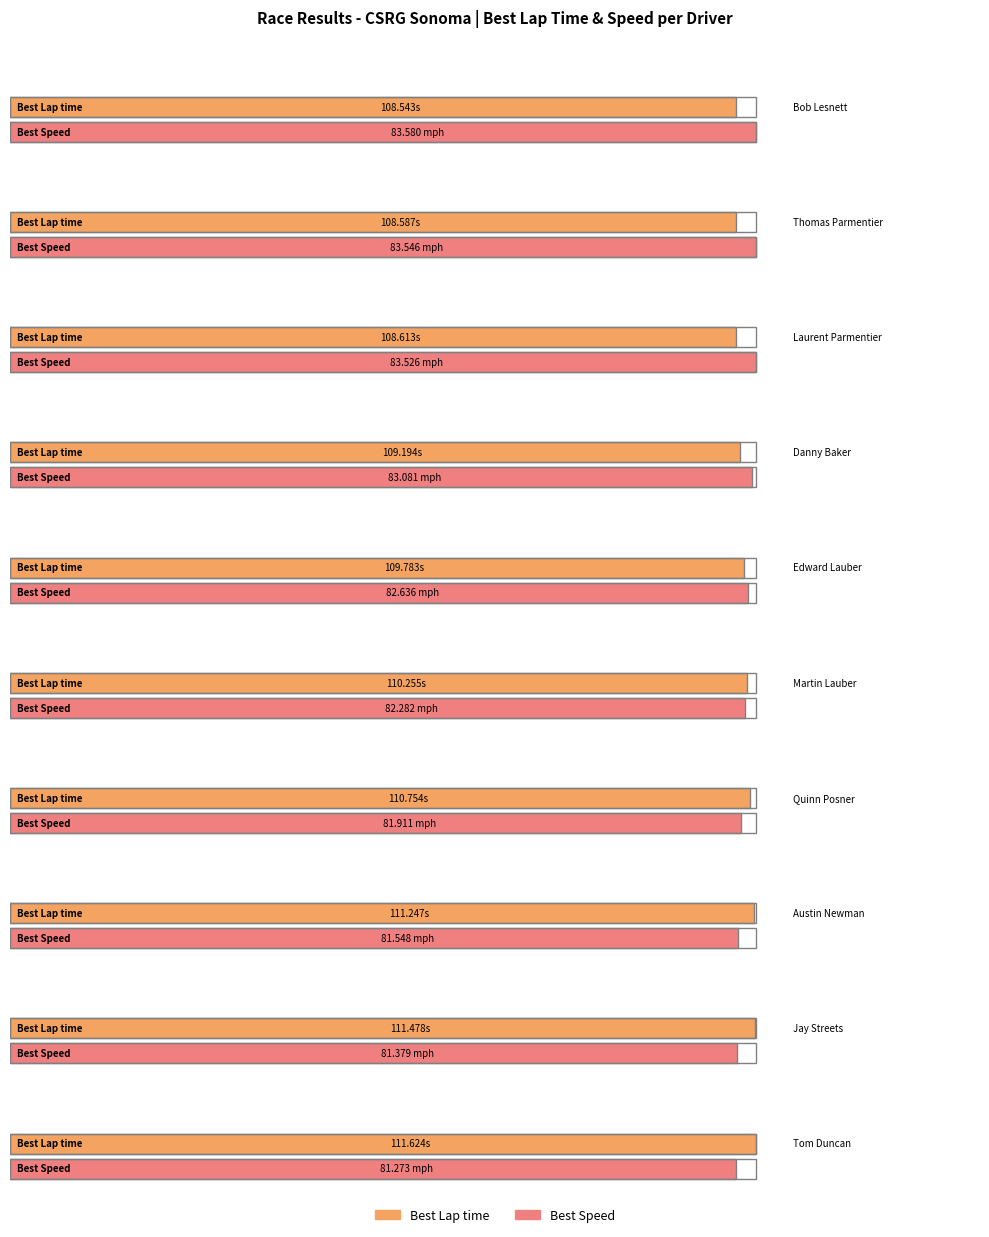

What is the label of the 1st bar from the right?

Tom Duncan